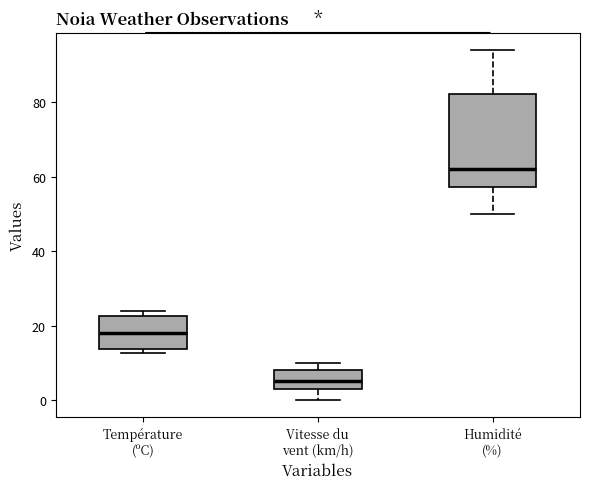

Reading left to right, transcribe this box plot: for each box, give where its median line is, the range the box spans, and where its two whiskers end, as read against the y-axis. The values are not printed on the chart, so give them approximately, as read against the axis.

Température (ºC): median 18, box 14 to 22, whiskers 12 to 24
Vitesse du vent (km/h): median 6, box 4 to 8, whiskers 0 to 10
Humidité (%): median 62, box 58 to 82, whiskers 50 to 94